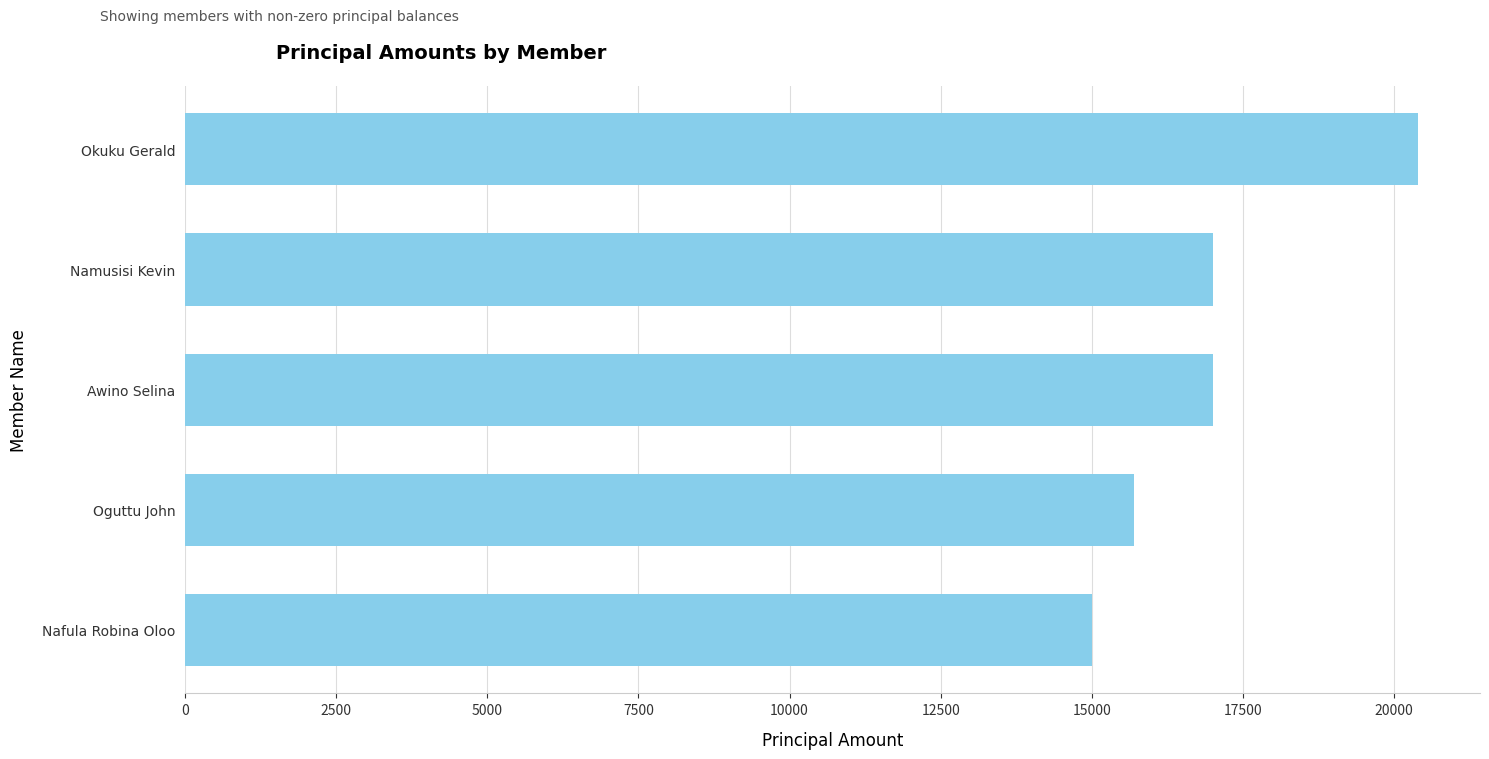

What is the average value?

17020